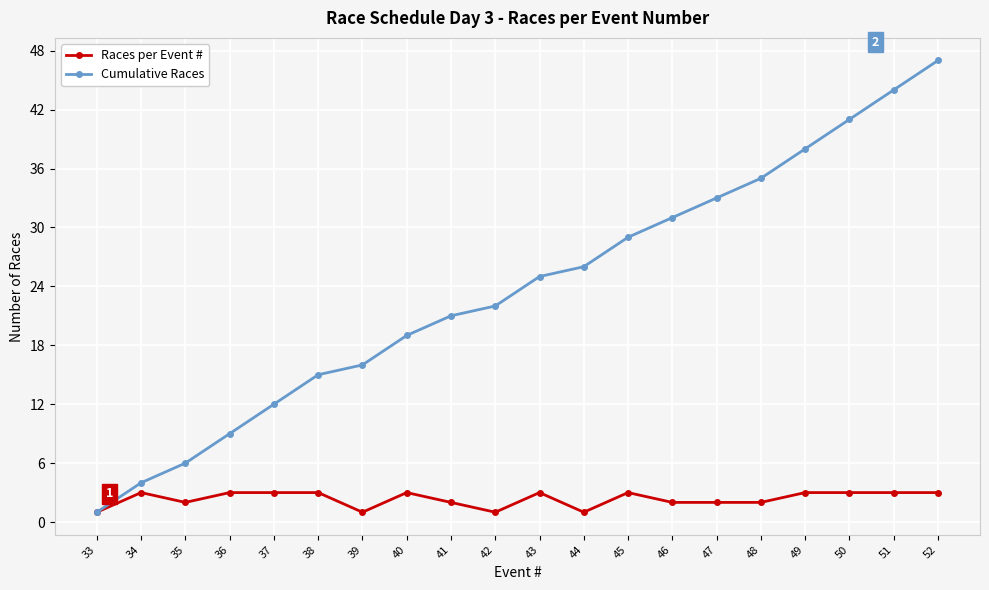

Is it true that Races per Event # equals 3 at 50?

True